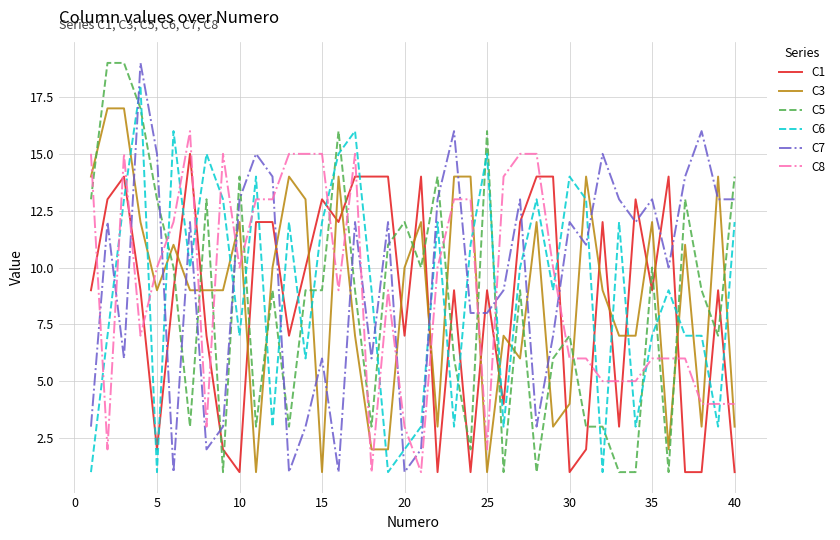

What is the greatest value displayed?

19